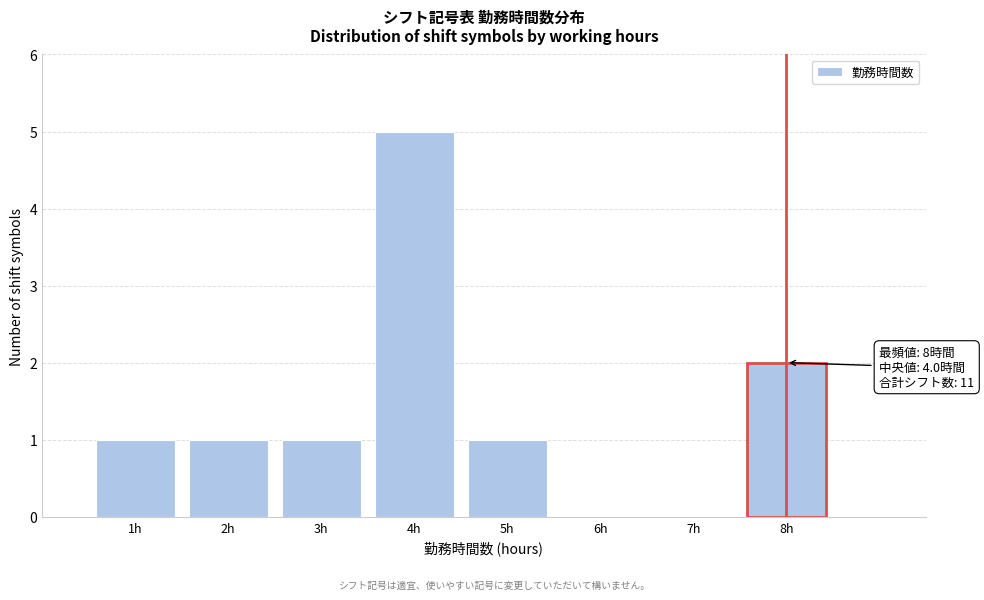

Over which range of the x-axis is the bar tallest?

3.5 to 4.5